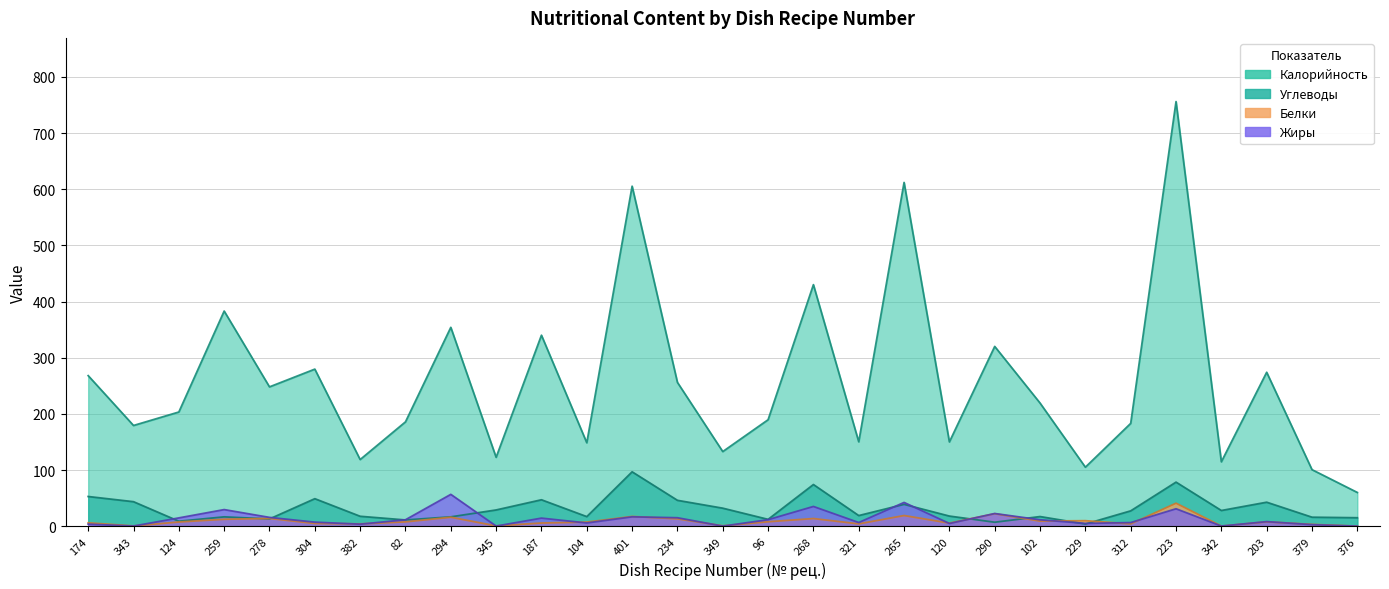

How many values in the Жиры series are below 8?

14